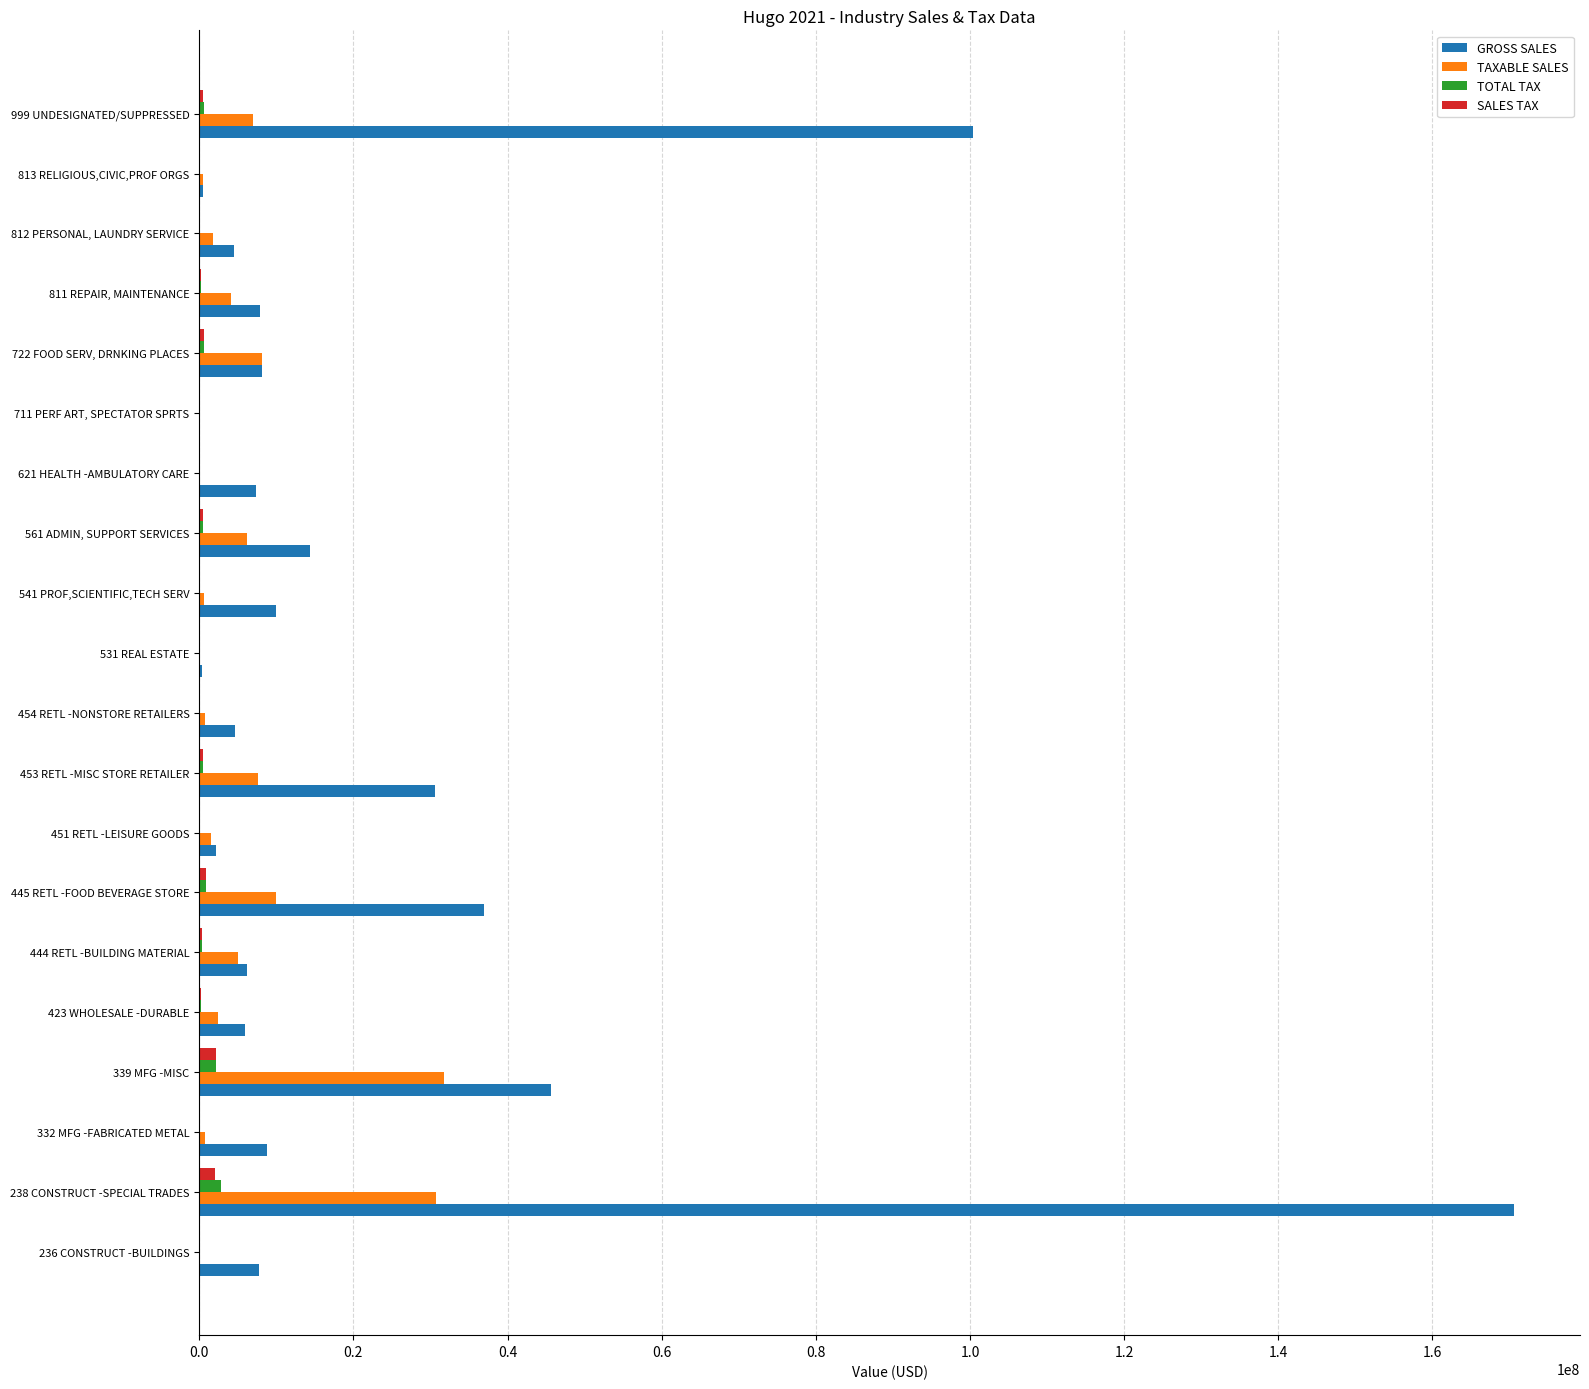

Which series has the largest total across all categories?

GROSS SALES